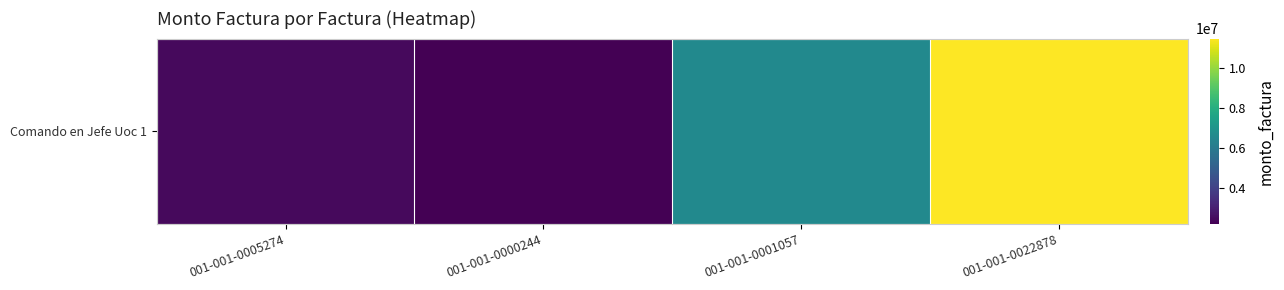

Which has a higher value, 001-001-0001057 or 001-001-0000244?

001-001-0001057